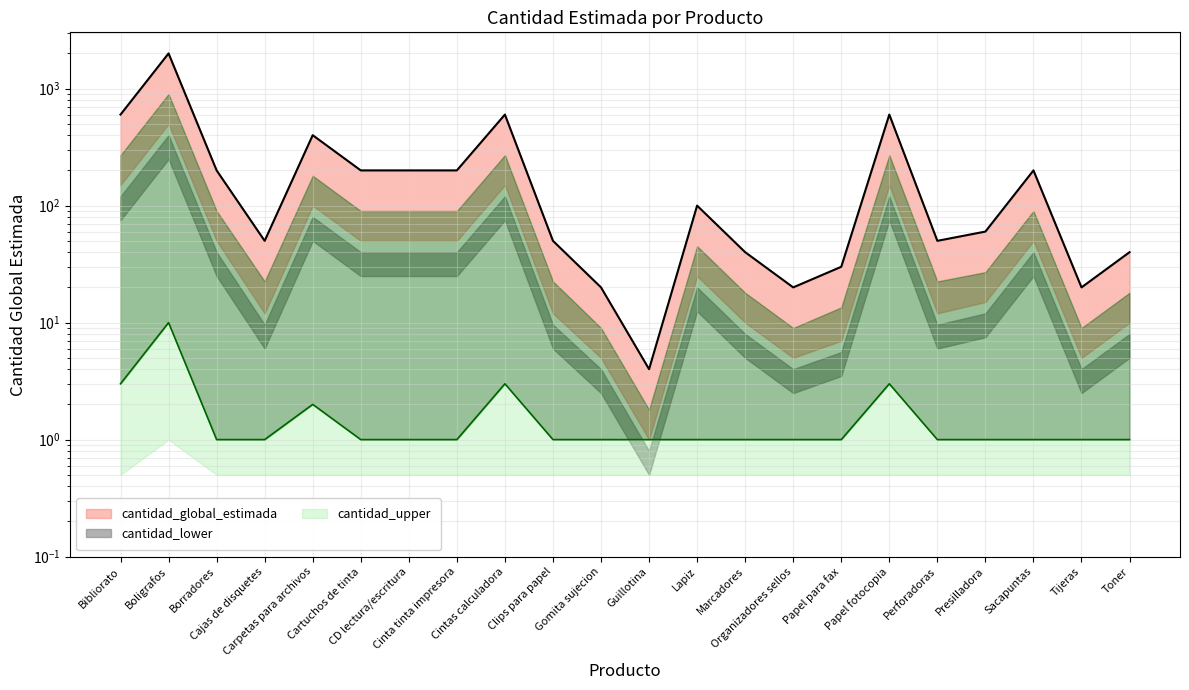

Is the value of cantidad_global_estimada at CD lectura/escritura greater than the value of cantidad_lower at Cartuchos de tinta?

Yes